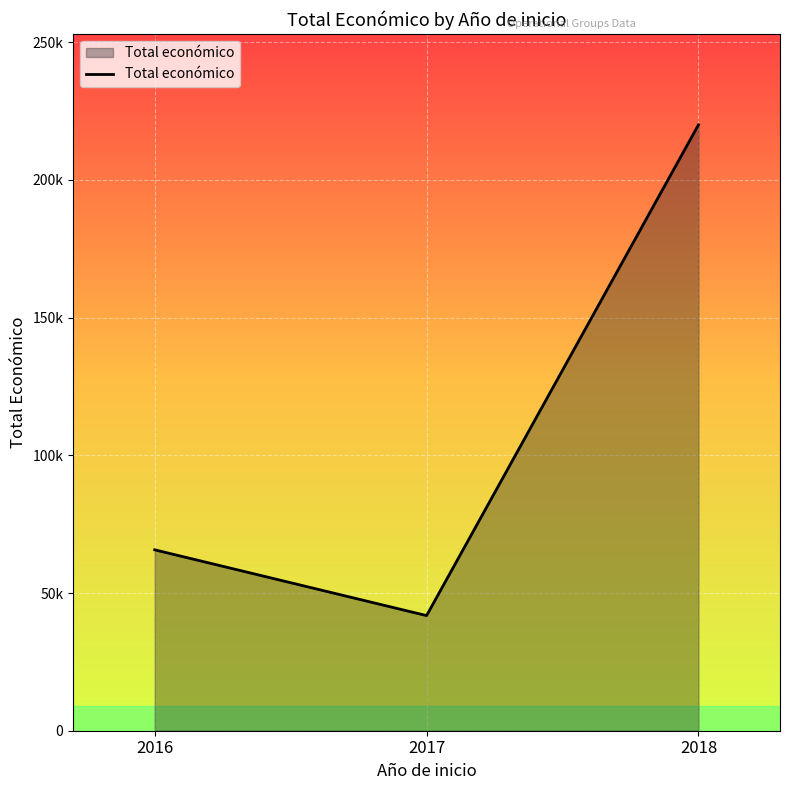

Does the chart have visible grid lines?

Yes